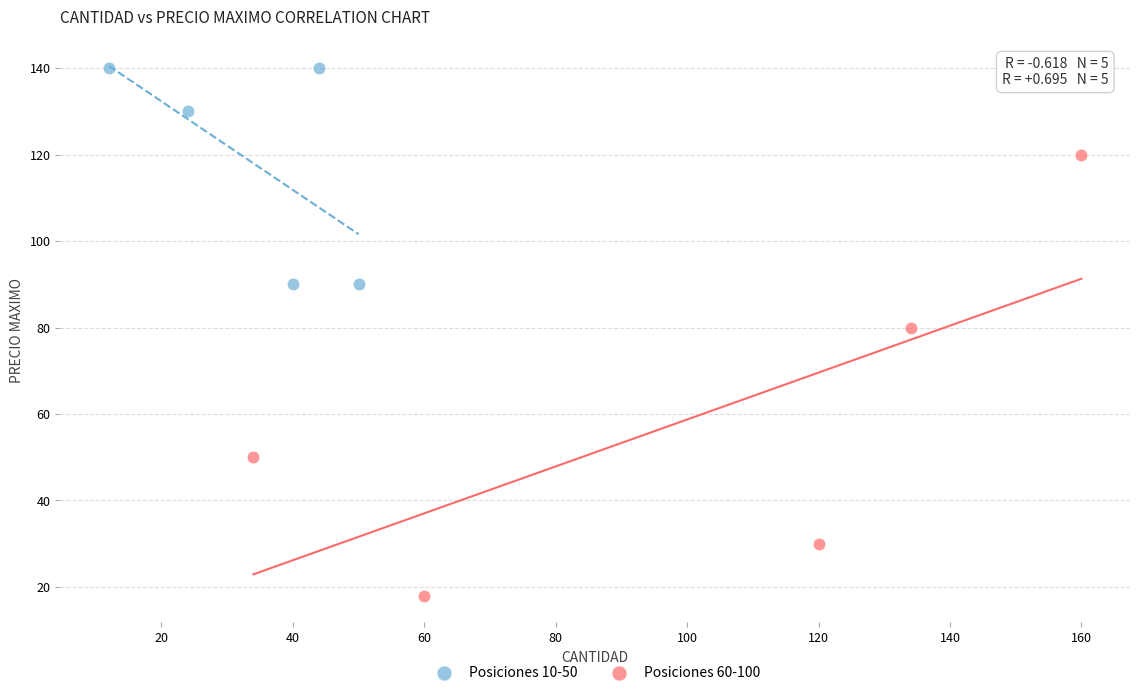

Which series has the widest spread of Y values?

Posiciones 60-100